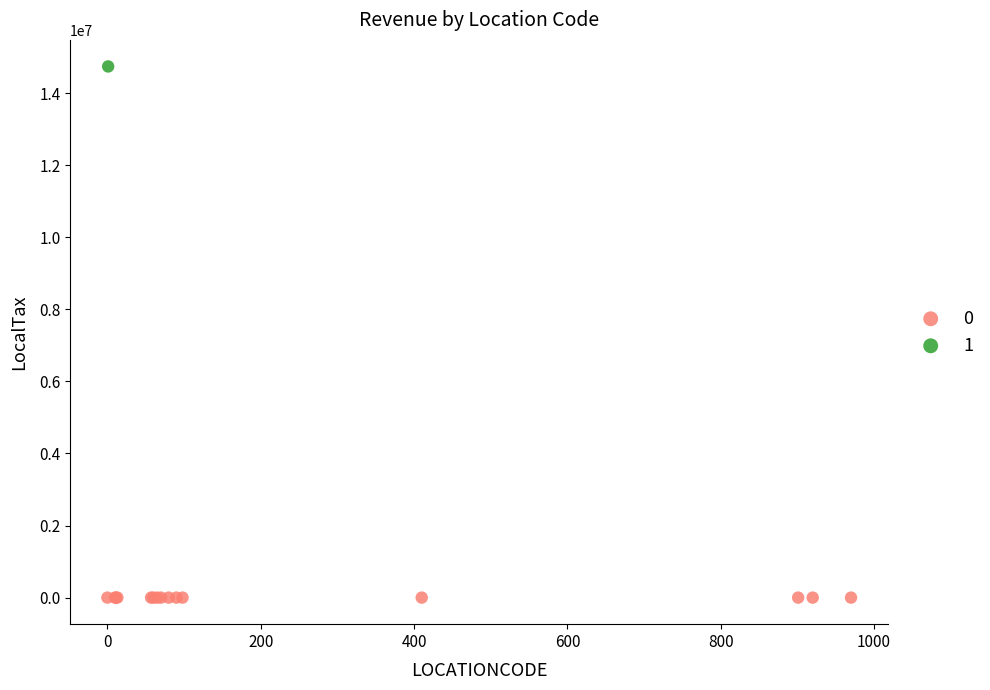

Which series reaches the minimum Y coordinate?

0